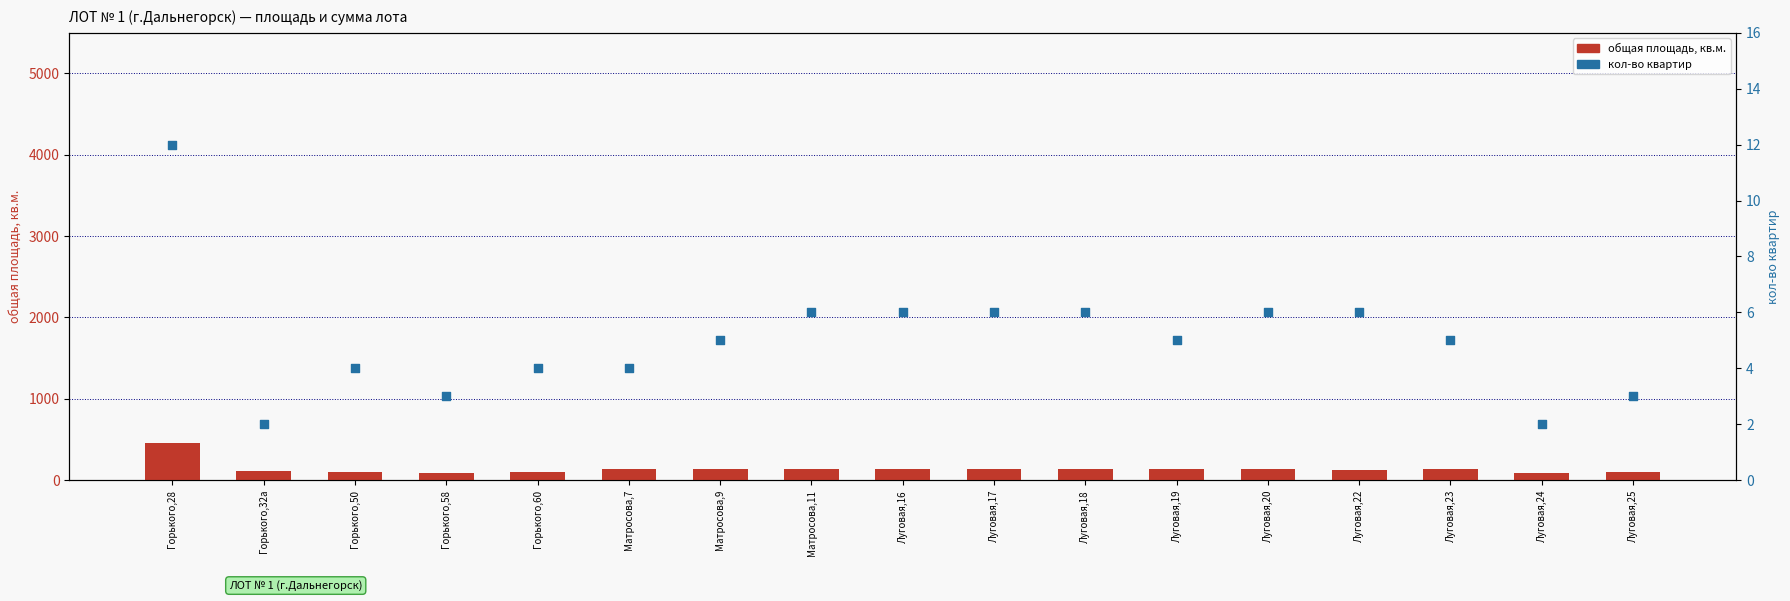

At which category is the sum across all series the highest?

Горького,28